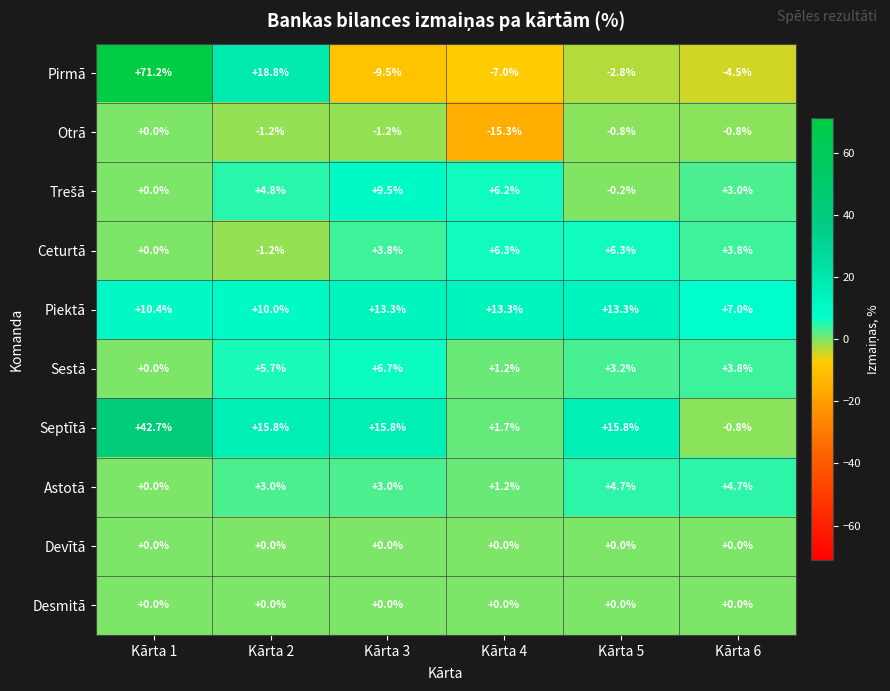

How many values in the Sestā series exceed 3?

4